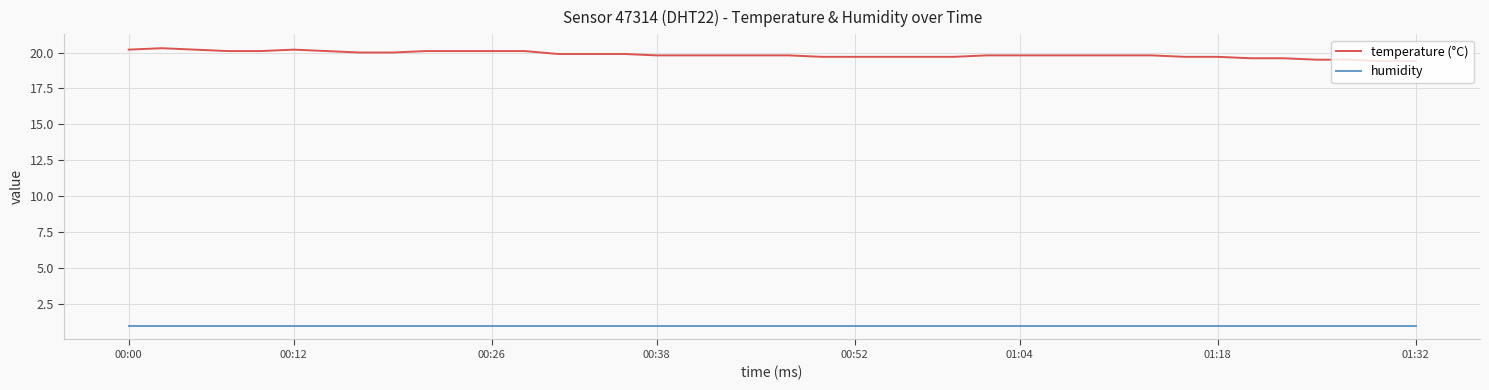

True or false: temperature (°C) and humidity cross at least once.

False